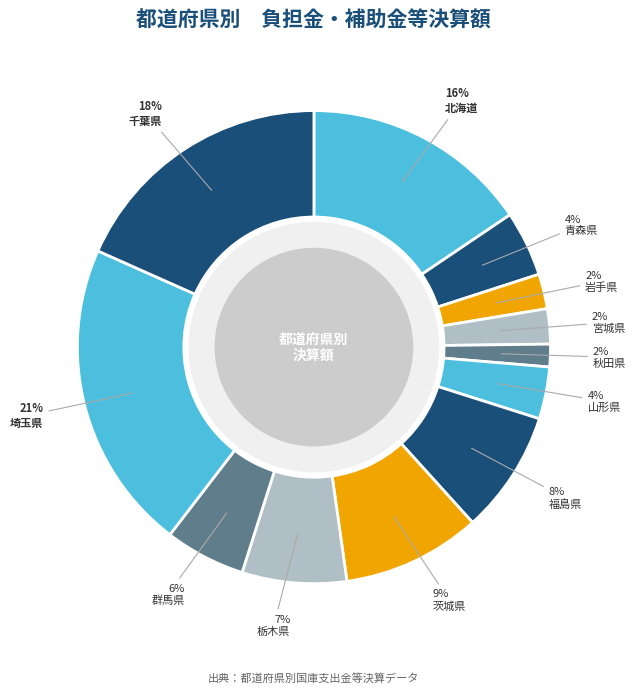

How many segments does this pie chart have?

12